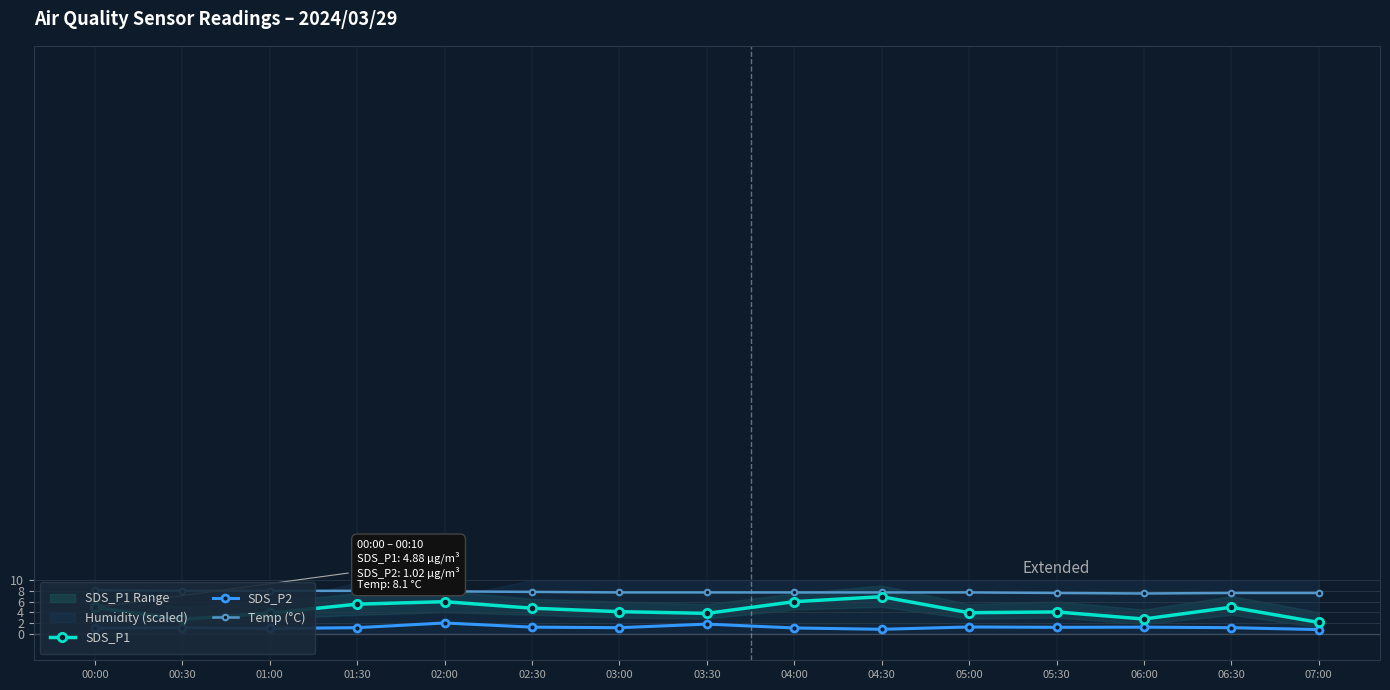

What is the label of the 1st point from the left?

00:00